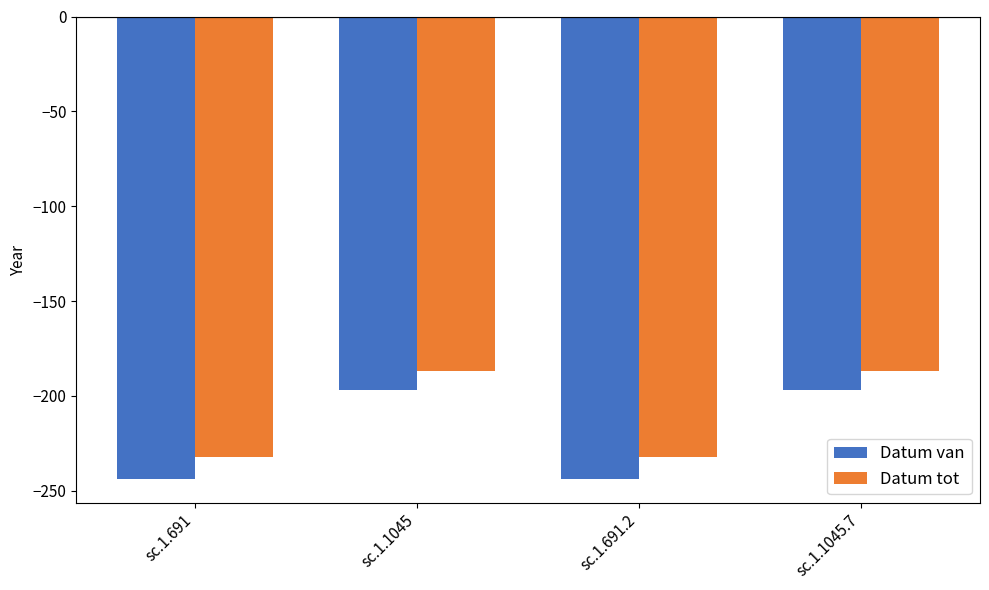

What is the highest value of the Datum tot series?

-187